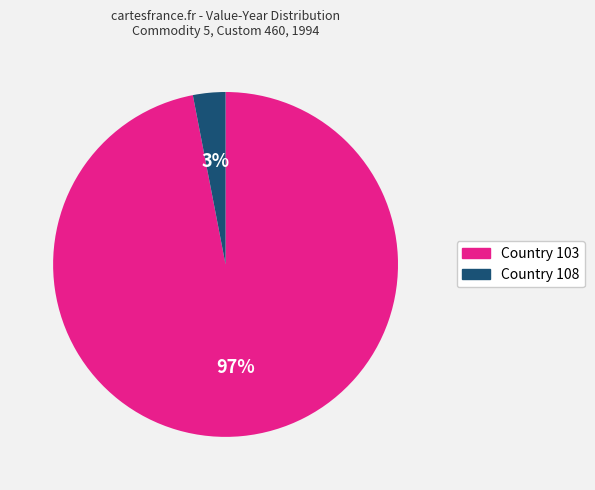

Between Country 103 and Country 108, which is larger?

Country 103